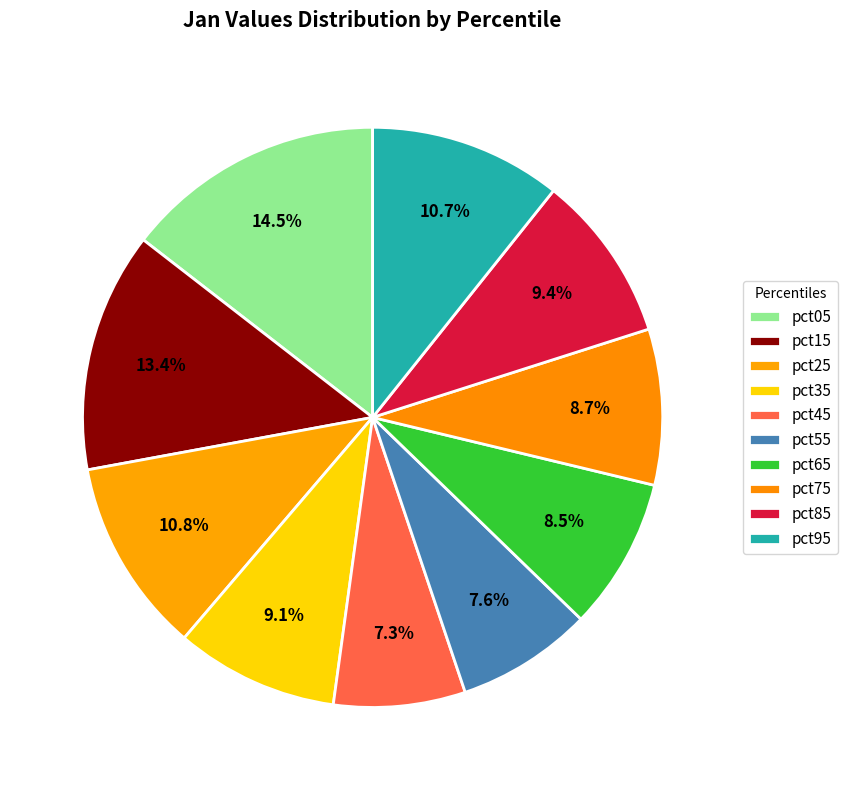

What is the smallest slice in the pie chart?

pct45